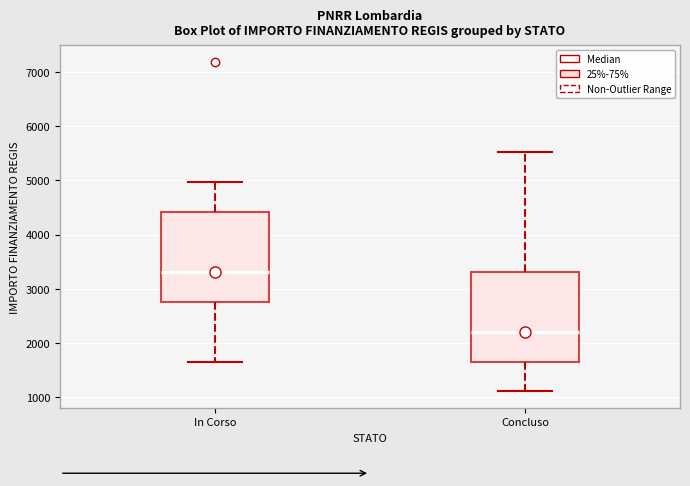

Which box's median line is the highest?

In Corso